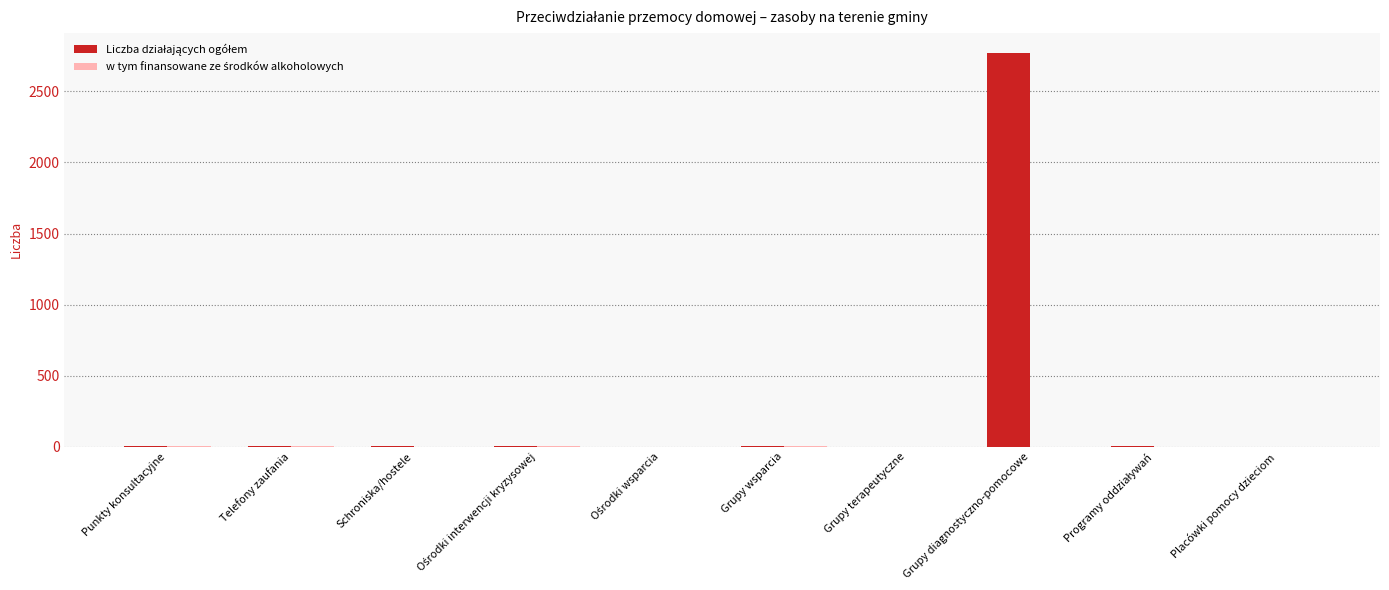

At which category is the sum across all series the highest?

Grupy diagnostyczno-pomocowe